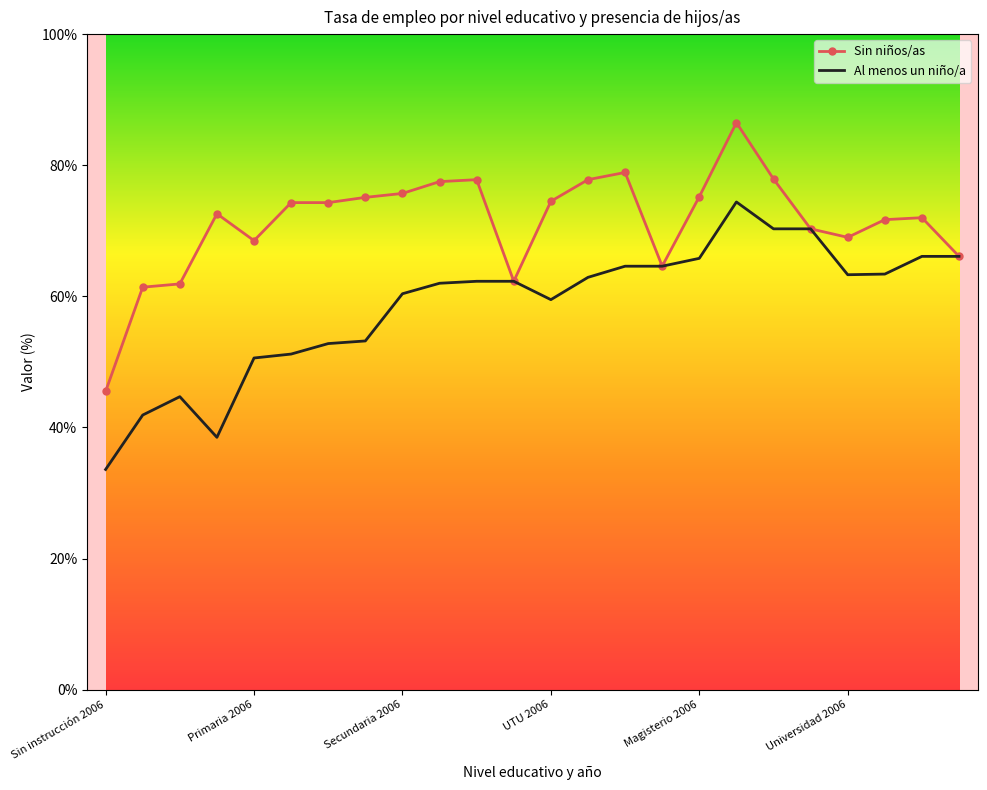

List the series in order of their peak value, highest first.

Sin niños/as, Al menos un niño/a